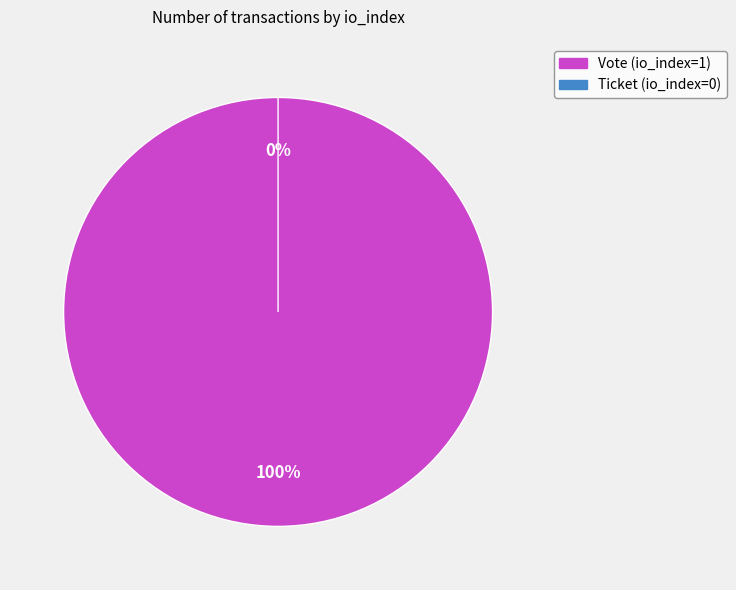

What is the total percentage of Ticket (io_index=0) and Vote (io_index=1)?

100.0%